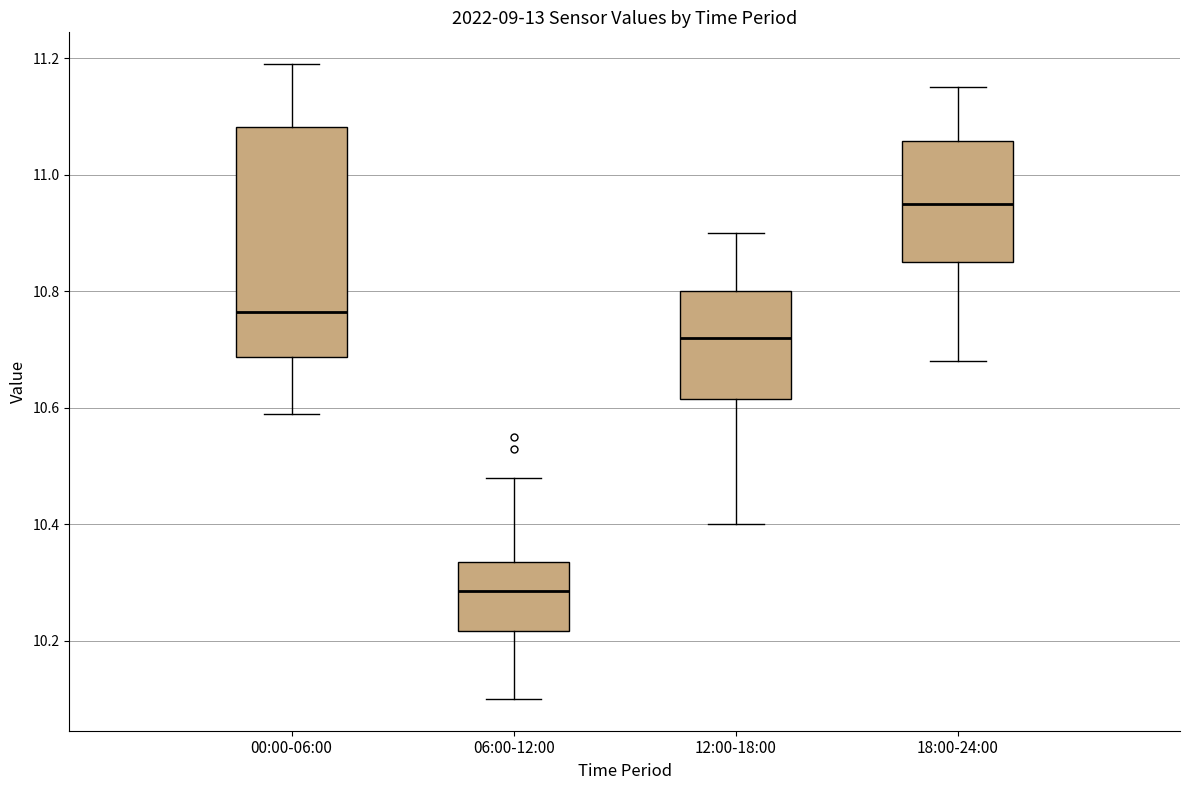

Where does the upper whisker of the box for 00:00-06:00 end on the y-axis? The values are not printed on the chart, so give them approximately, as read against the axis.

11.20